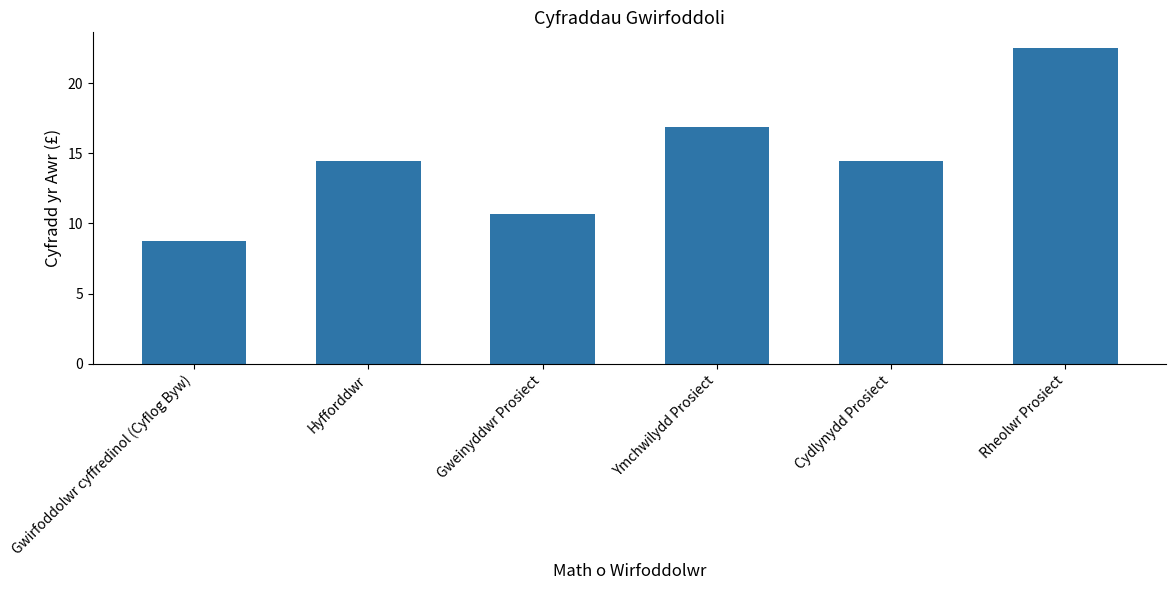

What is the sum of the values at Ymchwilydd Prosiect and Gweinyddwr Prosiect?

27.5